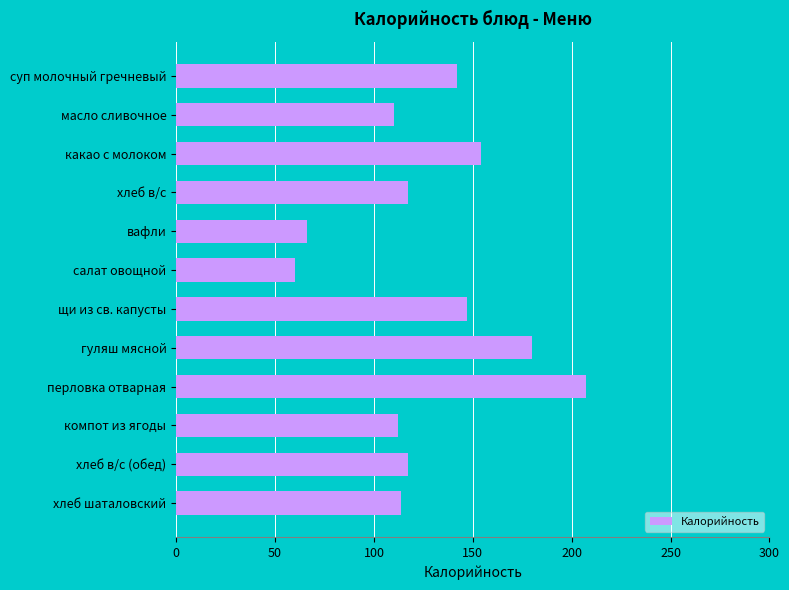

What is the change in value from суп молочный гречневый to вафли?

-76.0